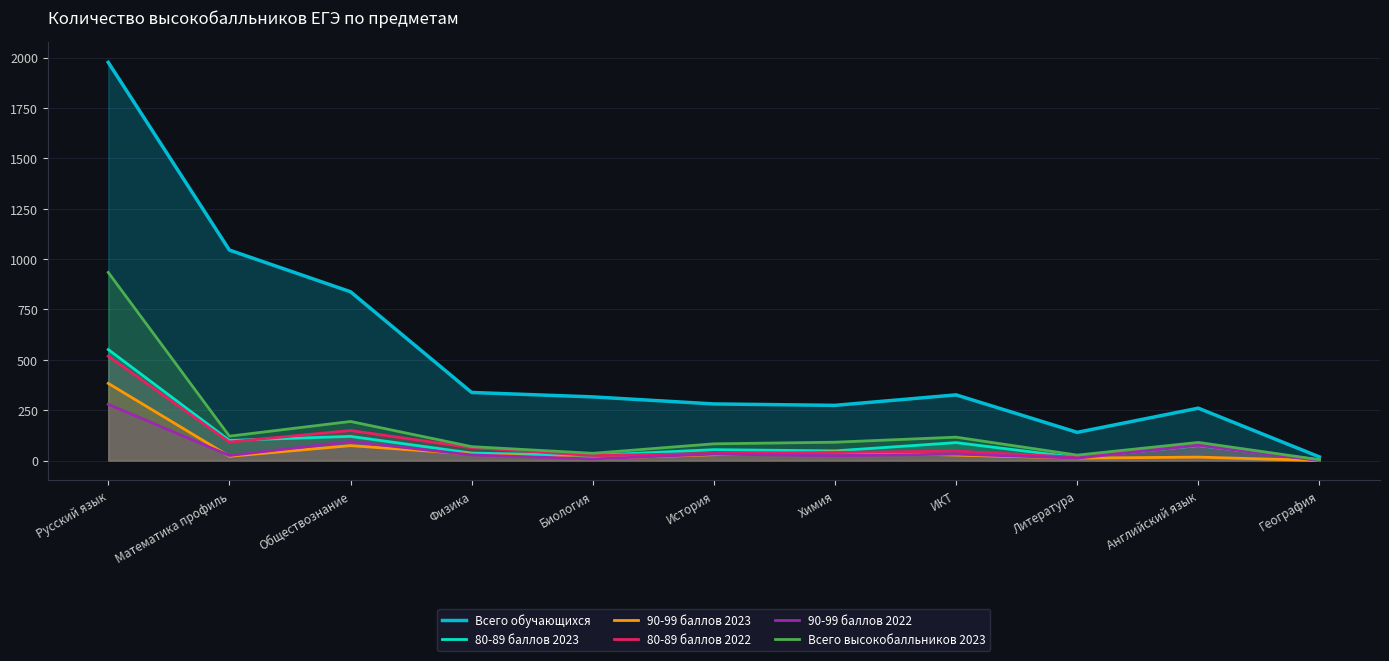

Does the chart display data point markers on the line(s)?

No